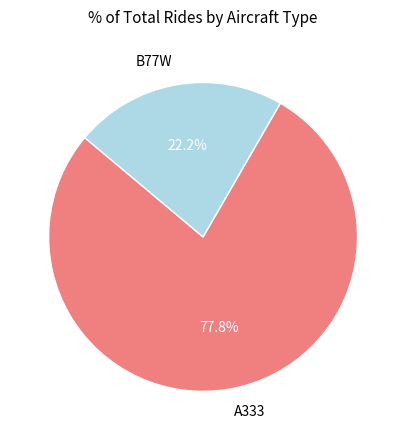

Does any single category account for the majority?

Yes